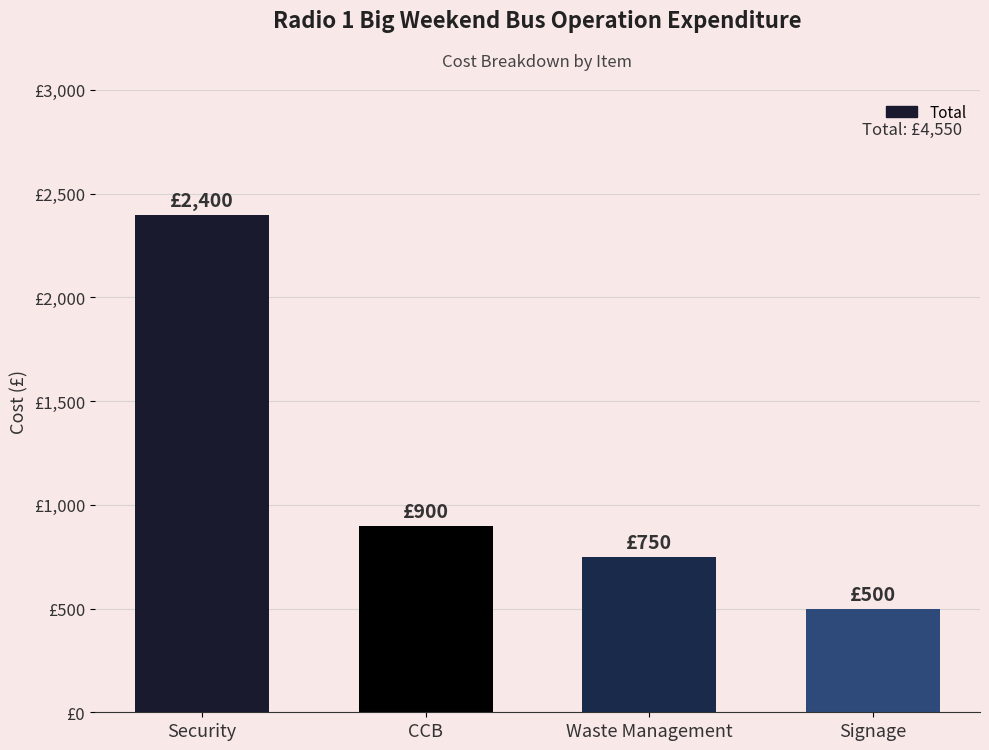

What is the sum of the values at Security and Waste Management?

3150